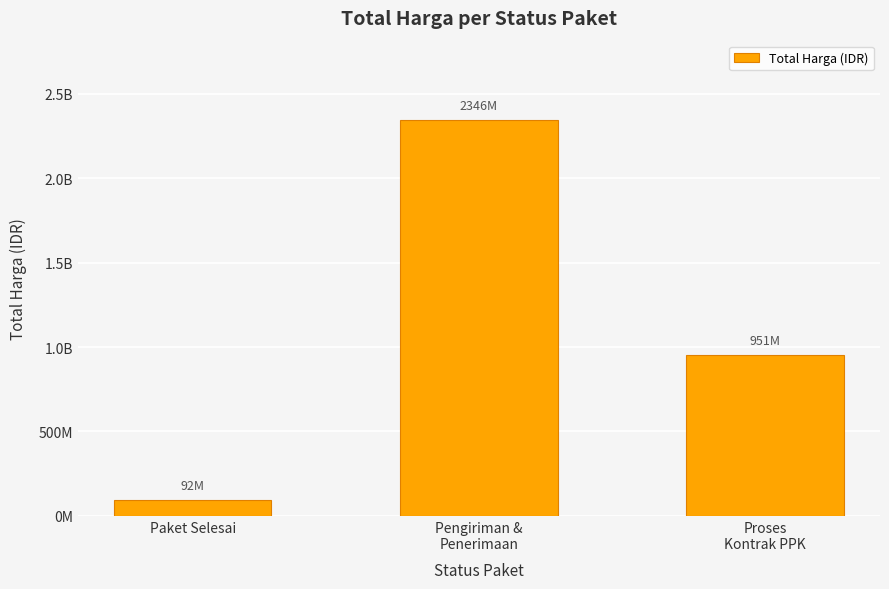

Are the bars horizontal?

No